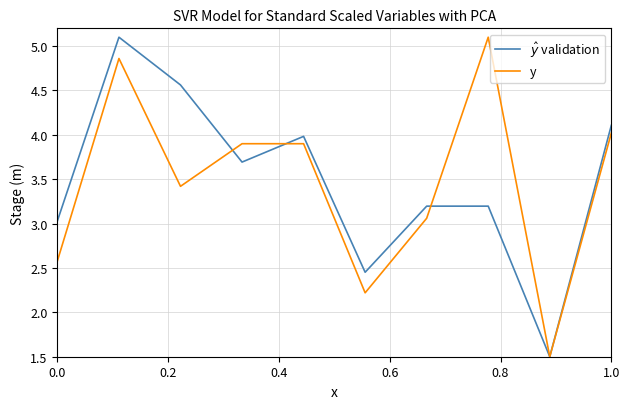

What is the greatest value displayed?

5.1